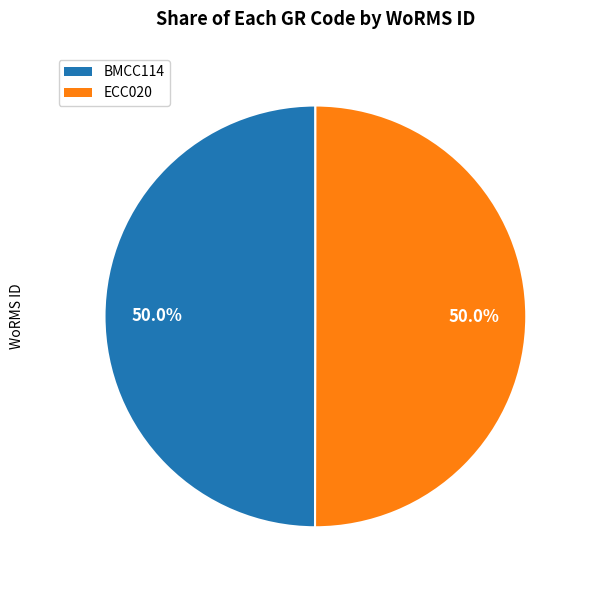

Combined, do ECC020 and BMCC114 account for over 50%?

Yes